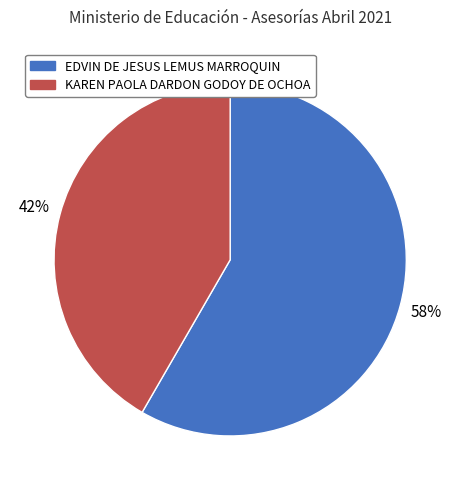

To the nearest percent, what is the combined percentage of EDVIN DE JESUS LEMUS MARROQUIN and KAREN PAOLA DARDON GODOY DE OCHOA?

100%